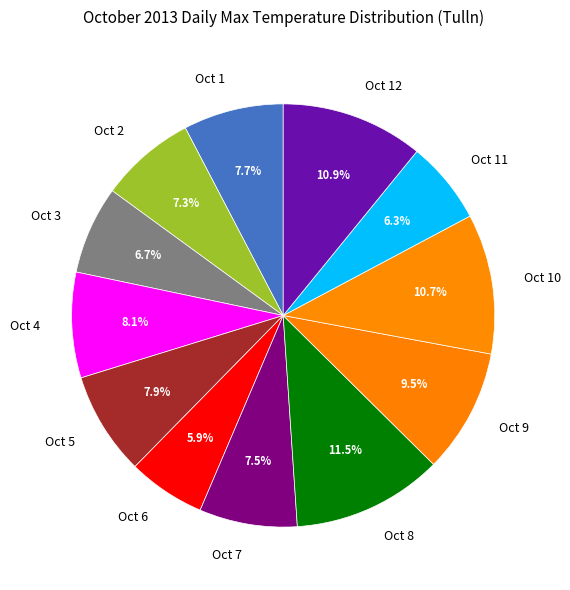

What percentage is the Oct 10 slice, to the nearest percent?

11%